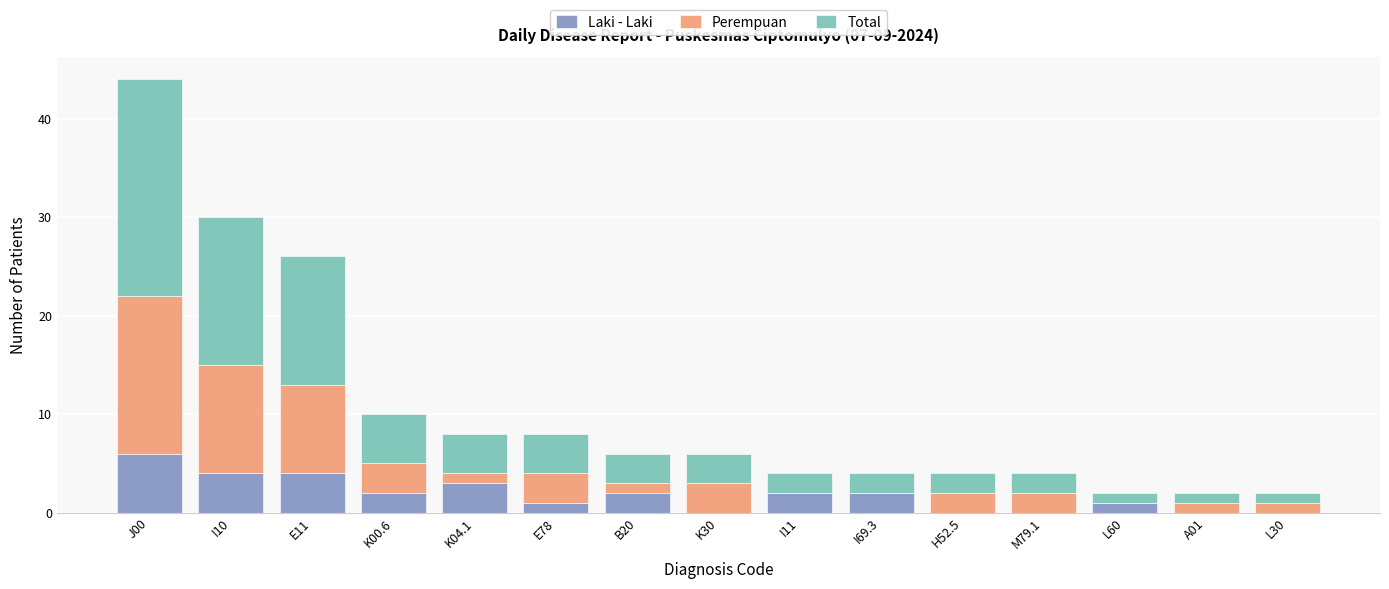

Is it true that Laki - Laki equals 2 at I11?

True